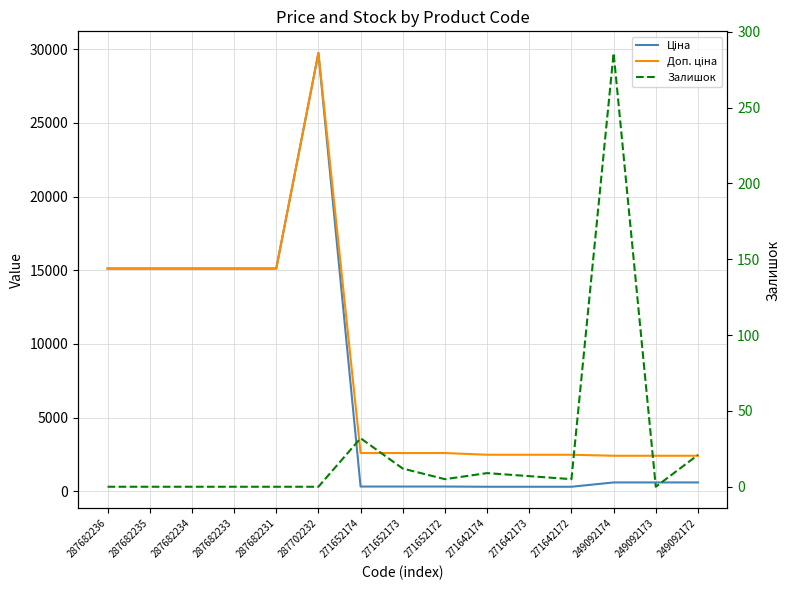

What is the value of the Залишок point at the 8th from the left?

12.0